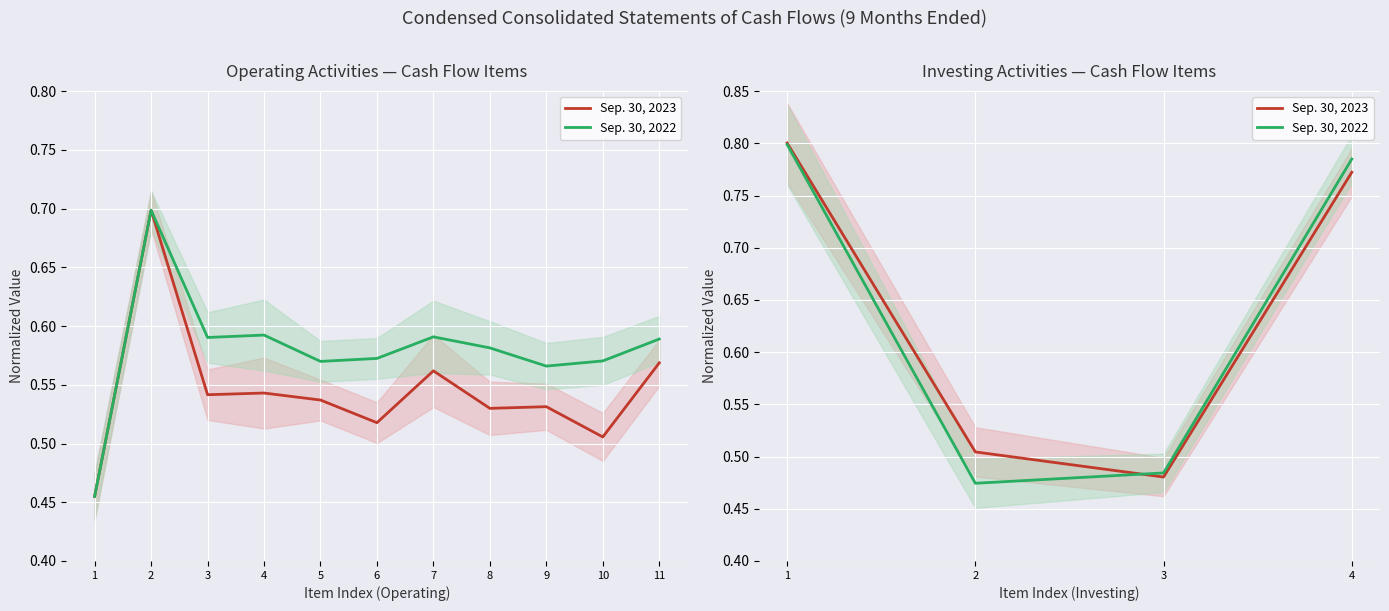

At how many categories does at least one series exceed 0?

4